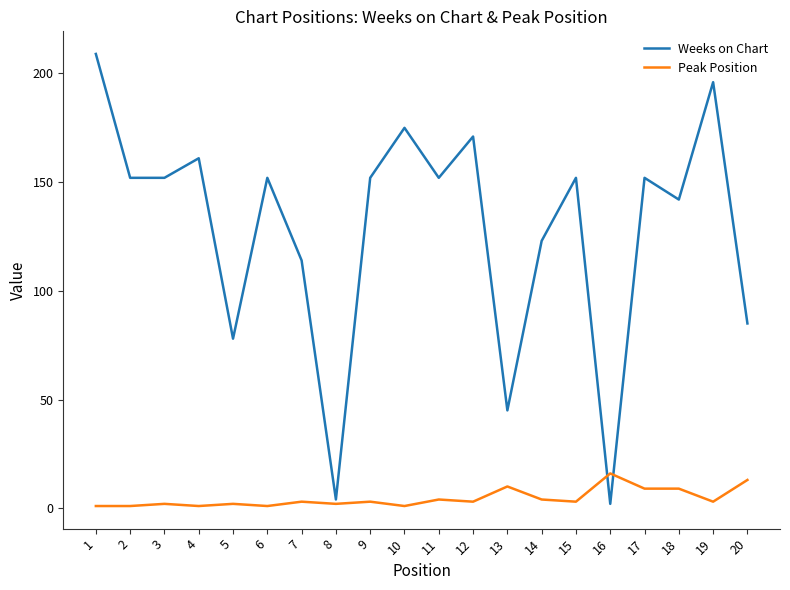

How many distinct data groups are displayed?

2